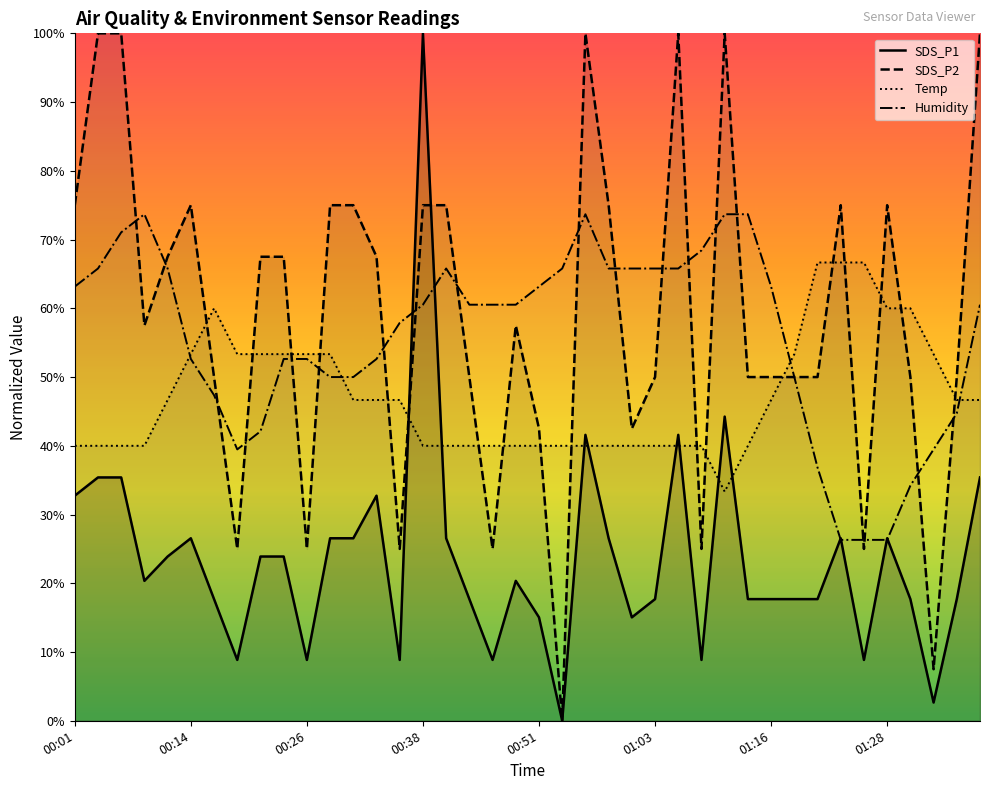

What is the sum of the SDS_P2 values at 01:28 and 00:38?

150.0